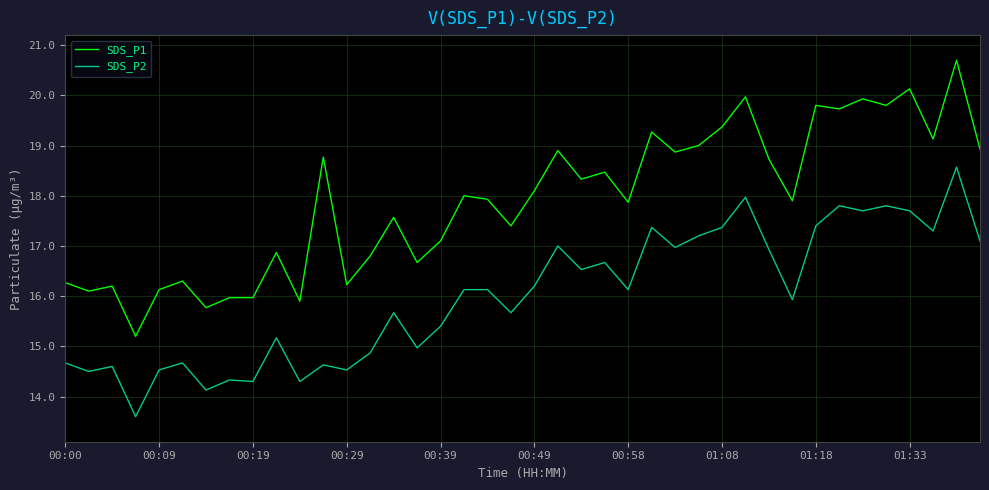

True or false: SDS_P1 and SDS_P2 cross at least once.

False